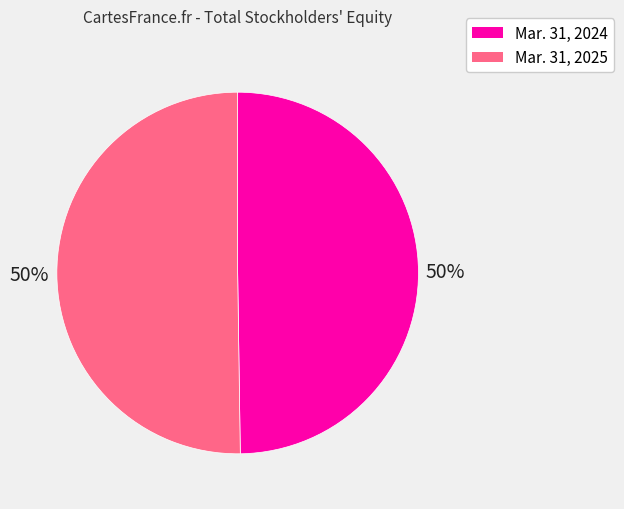

To the nearest percent, what portion does Mar. 31, 2025 represent?

50%